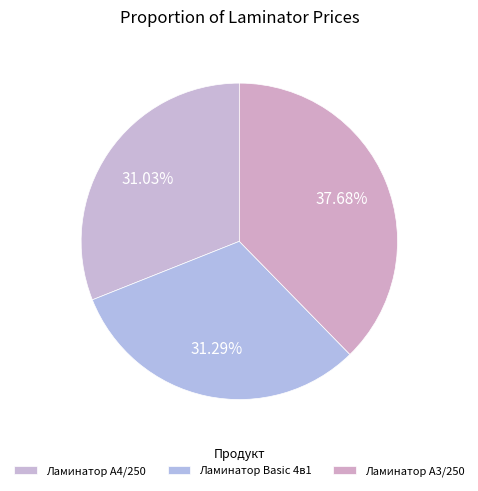

Count the number of slices in the pie.

3